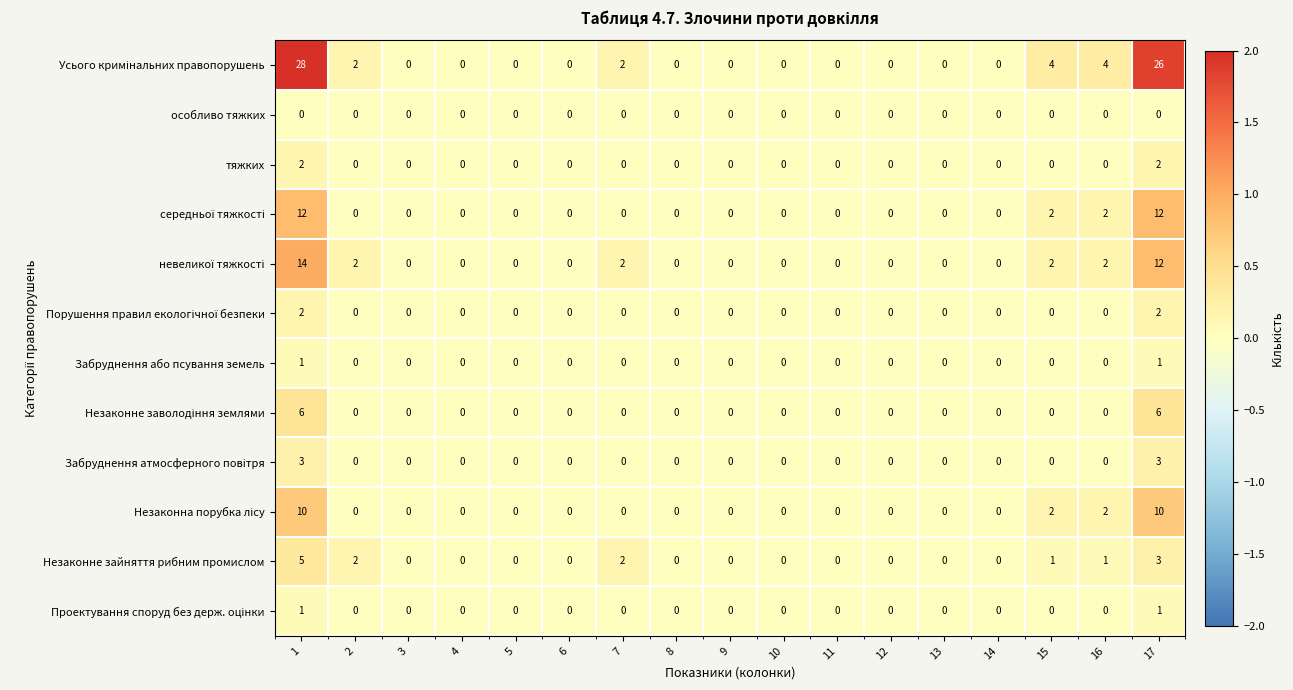

What is the total value across all series at 15?

11